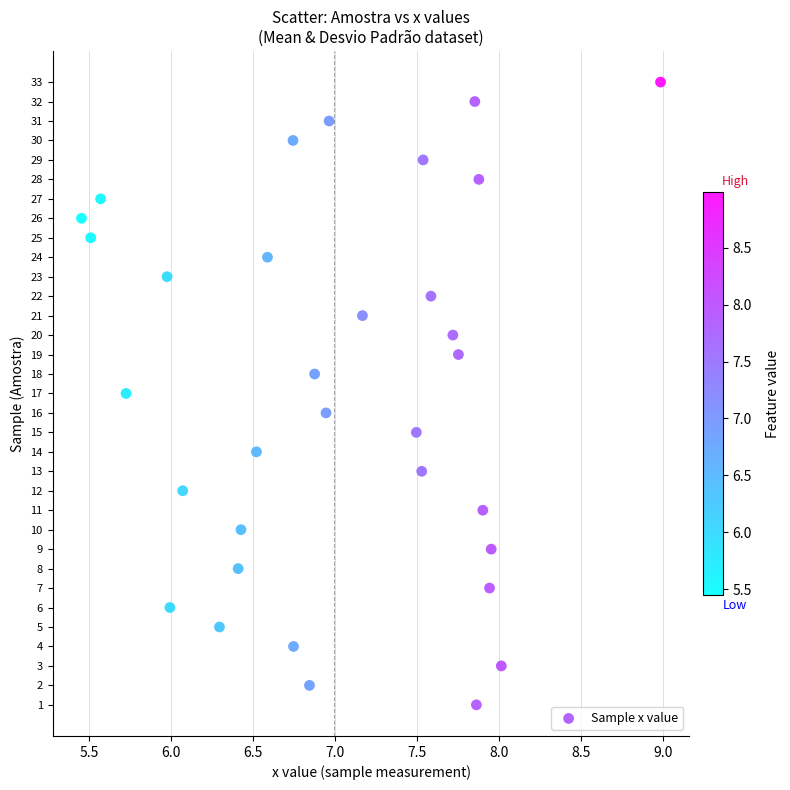

What is the range of Y values (max minus min)?

32